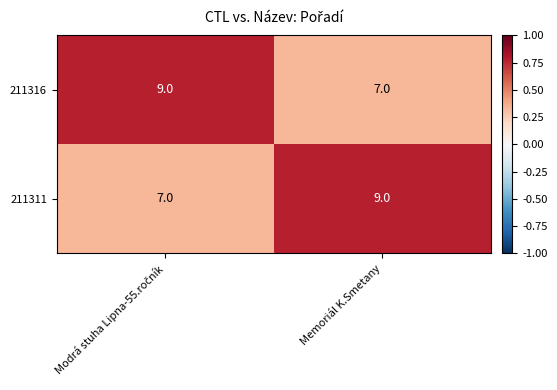

What is the difference between the highest and lowest values at Memoriál K.Smetany?

2